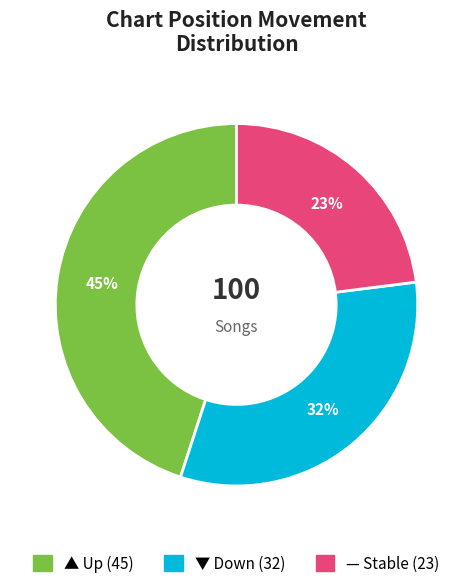

To the nearest percent, what is the average slice percentage?

33%